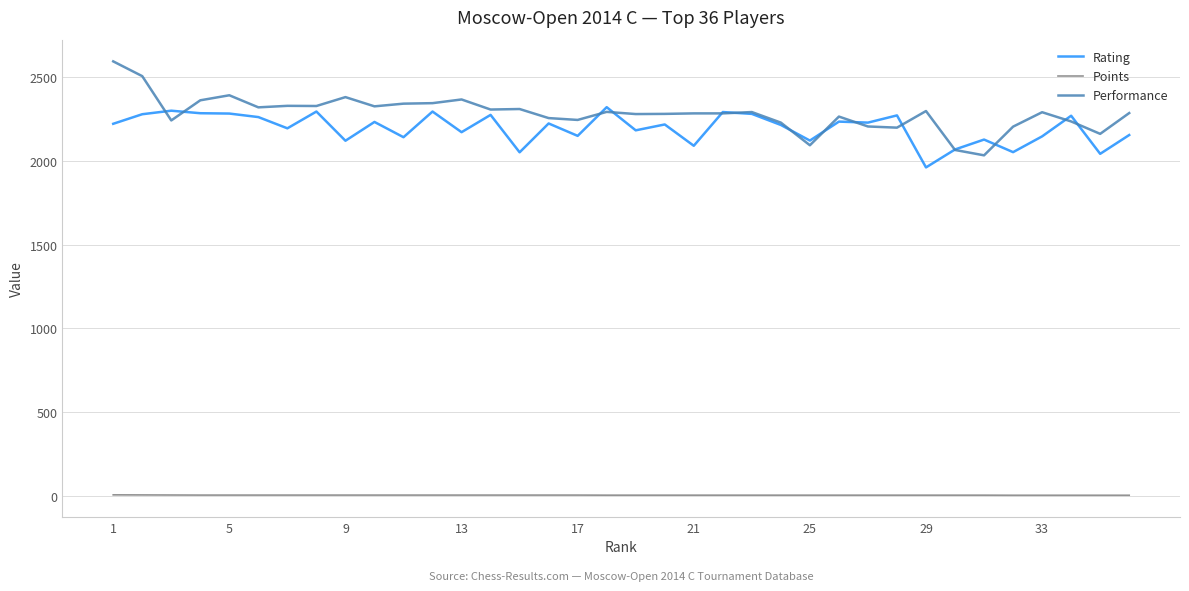

Rank the series by their maximum value, from lowest to highest.

Points, Rating, Performance